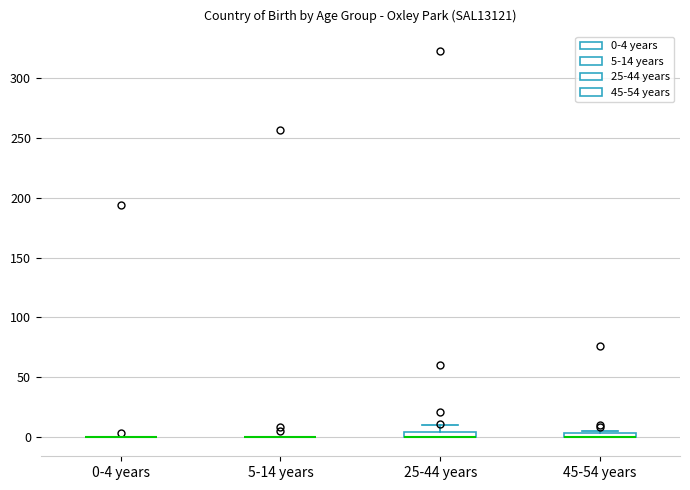

Where is the lower edge of the box for 45-54 years on the y-axis? The values are not printed on the chart, so give them approximately, as read against the axis.

0